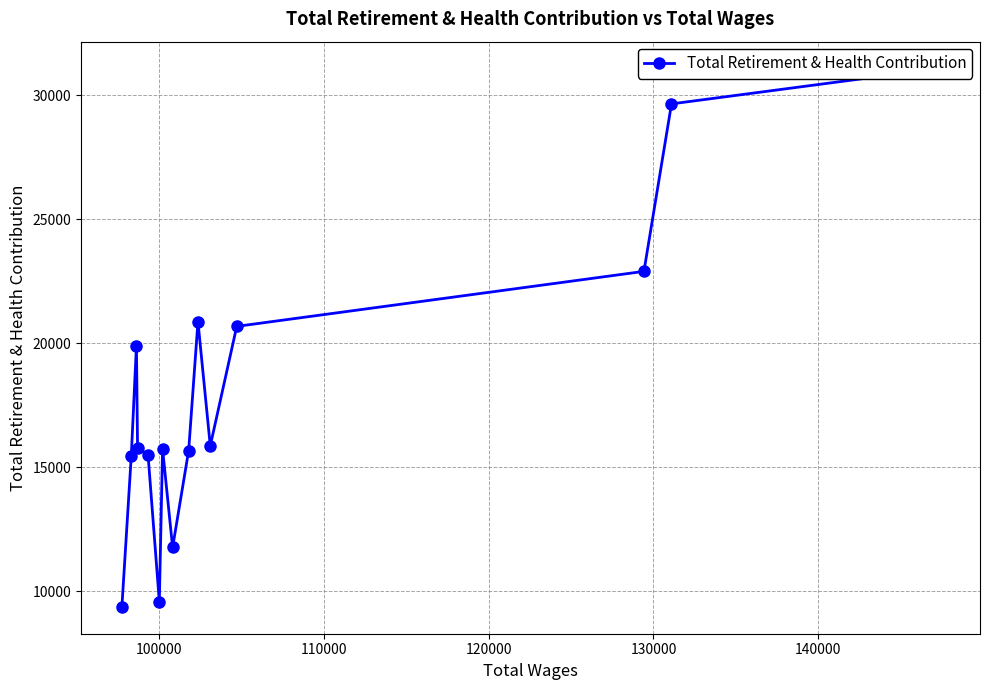

Count the number of categories in the chart.

15